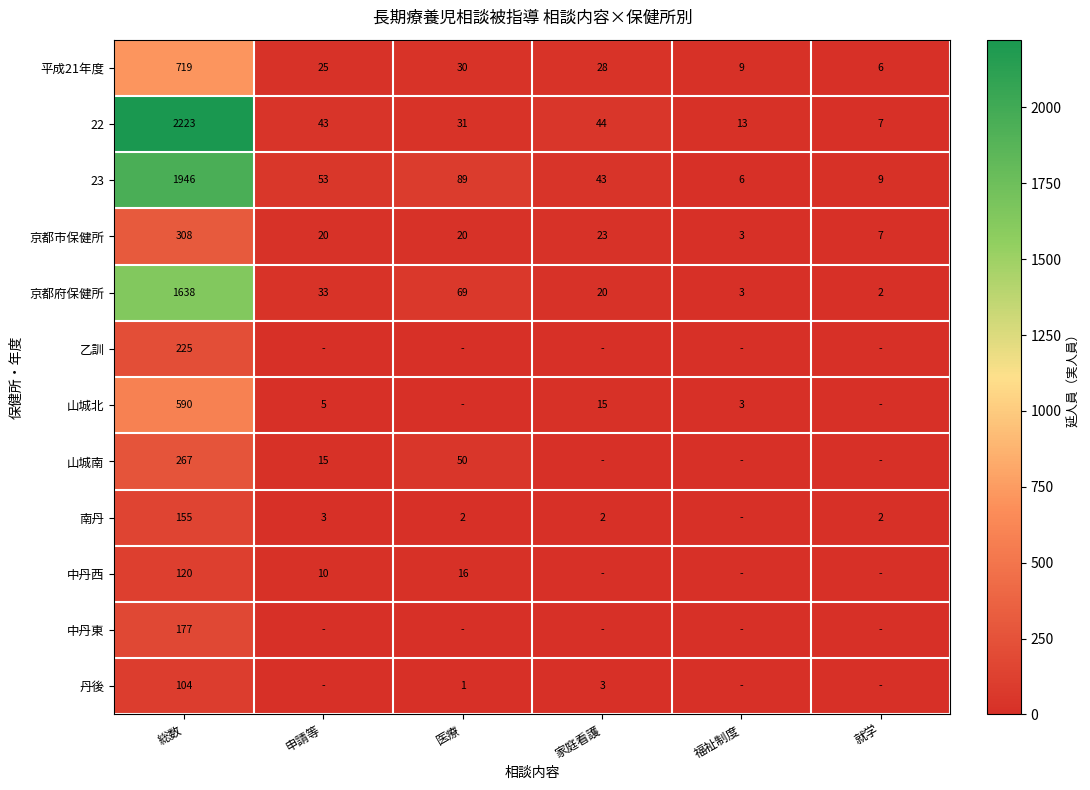

What is the approximate value of 京都府保健所 at 医療?

69